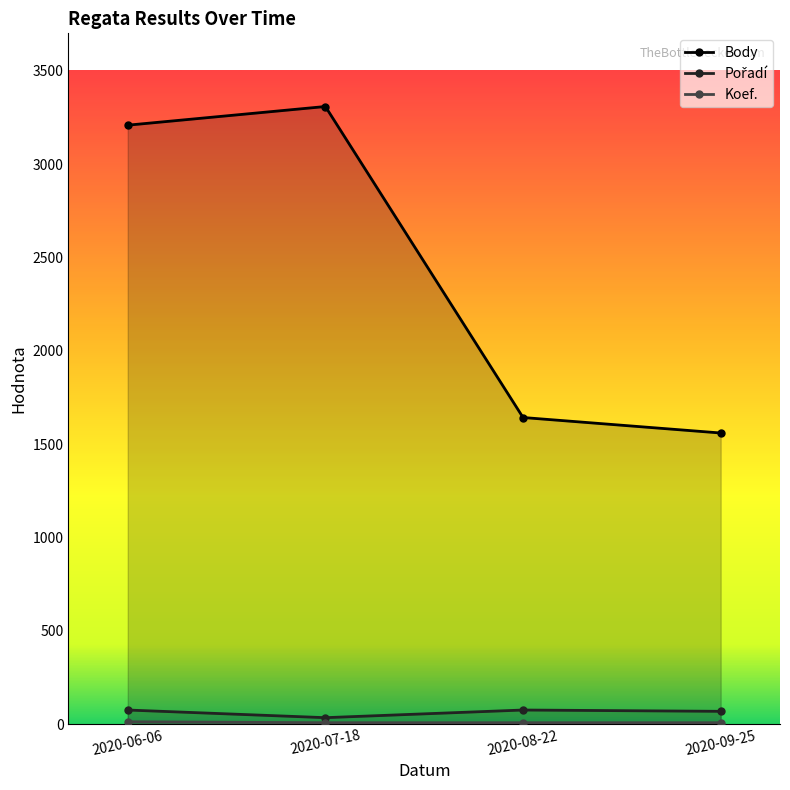

What are all the series names shown in the legend?

Body, Pořadí, Koef.